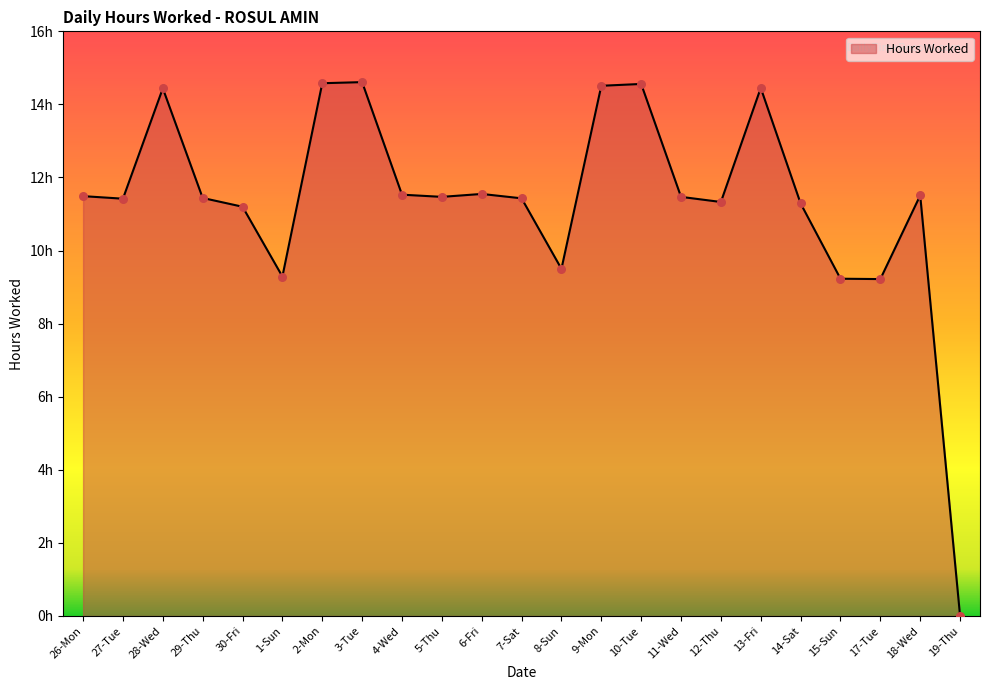

Which has a higher value, 10-Tue or 14-Sat?

10-Tue